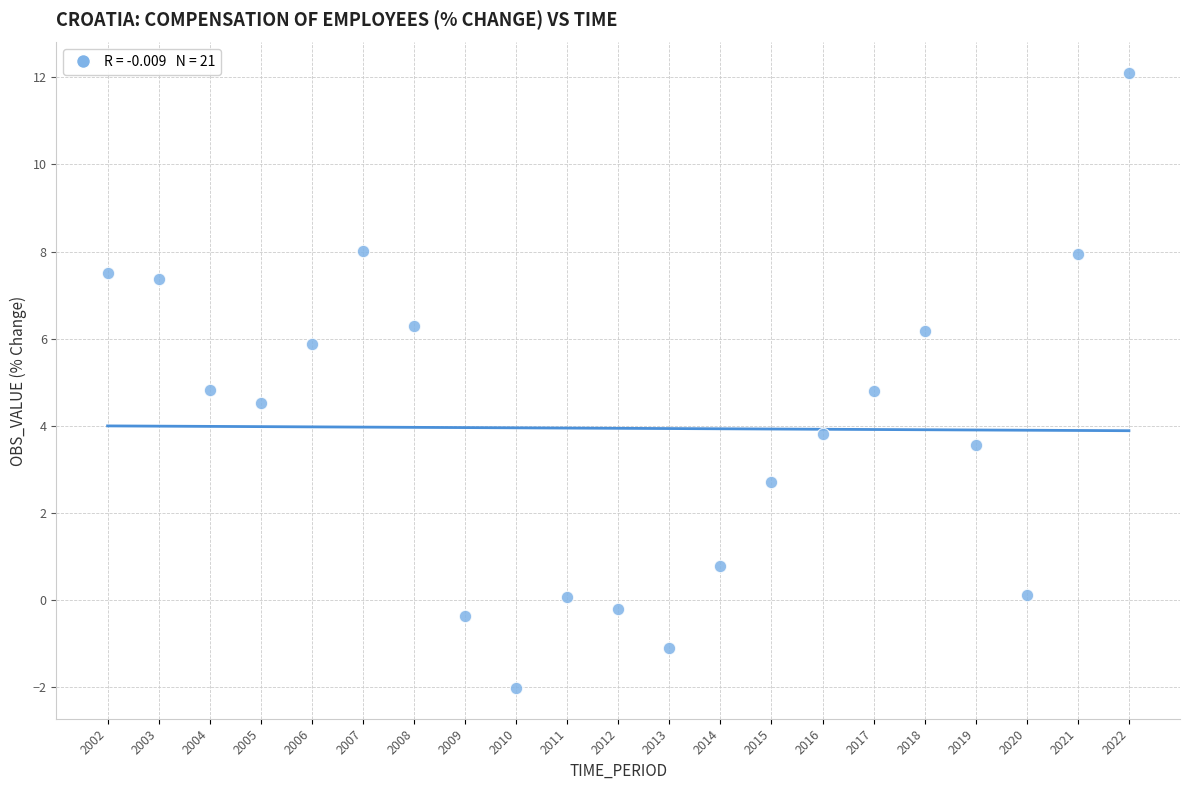

What is the range of X values (max minus min)?

20.0